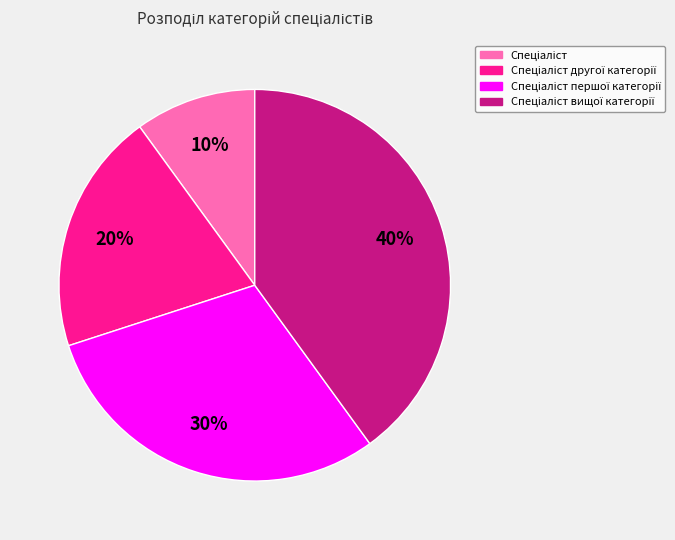

To the nearest percent, what is the difference between the largest and smallest slice percentages?

30%